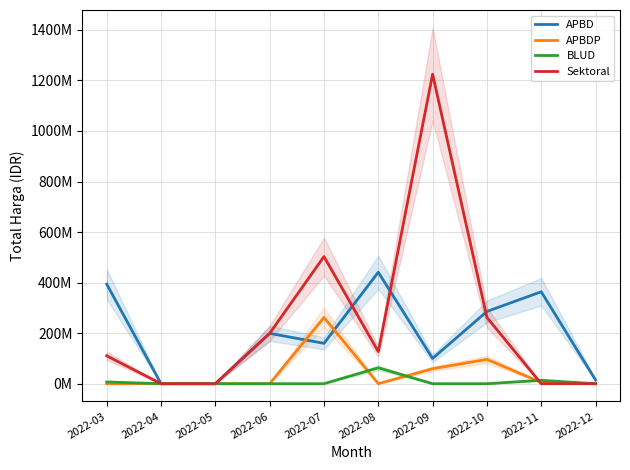

The value of Sektoral at 2022-06 is 284063923. True or false?

False